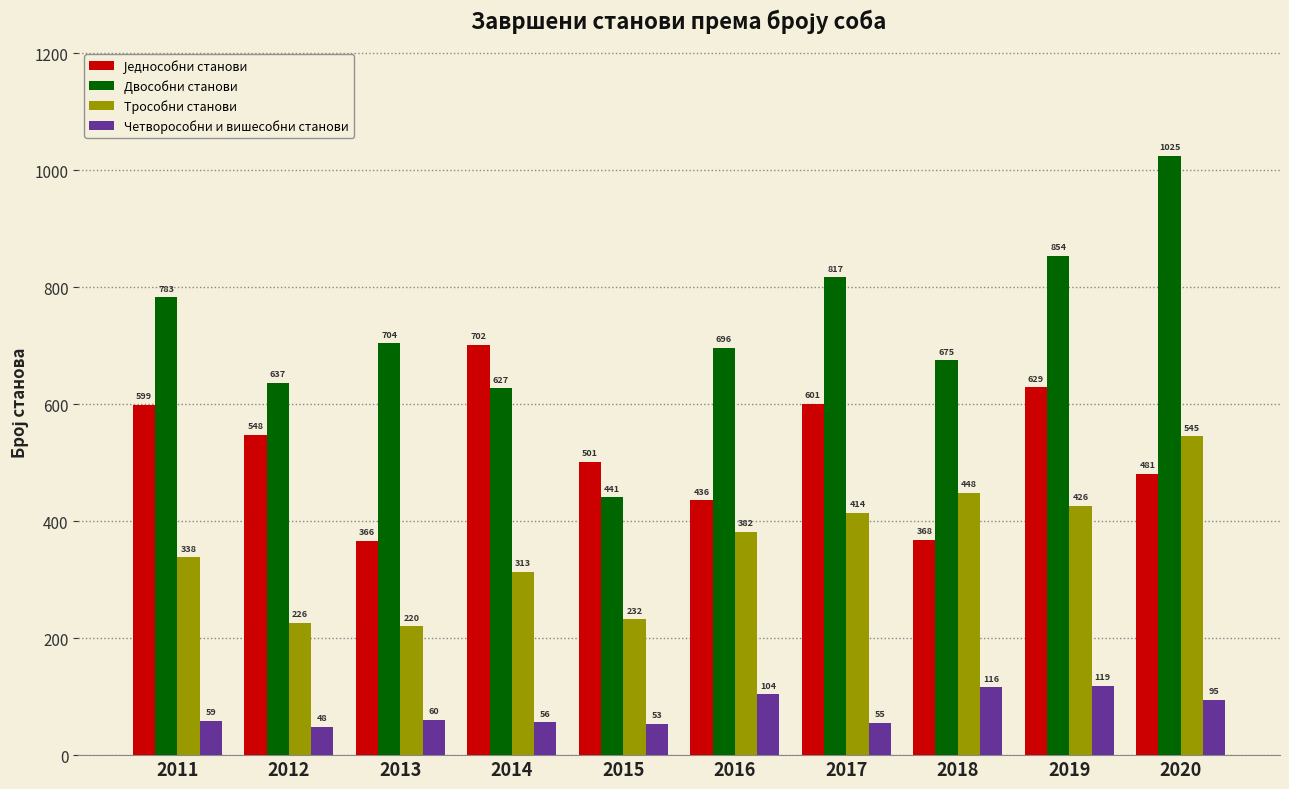

What is the value of the Трособни станови bar at the 2nd from the left?

226